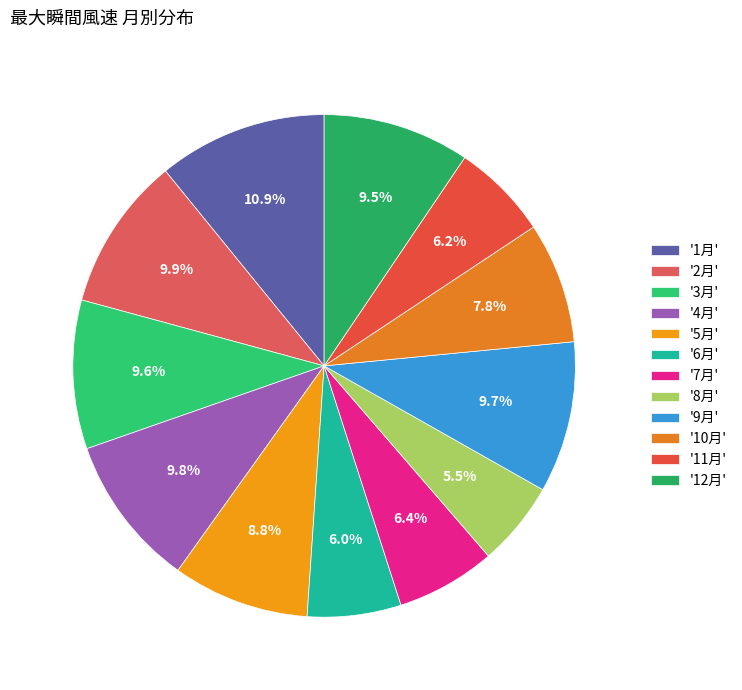

How many slices are in this pie chart?

12